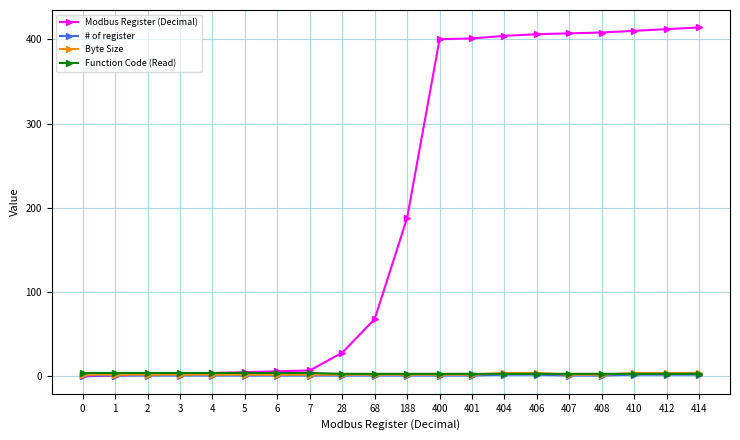

Which series has the widest spread of values?

Modbus Register (Decimal)